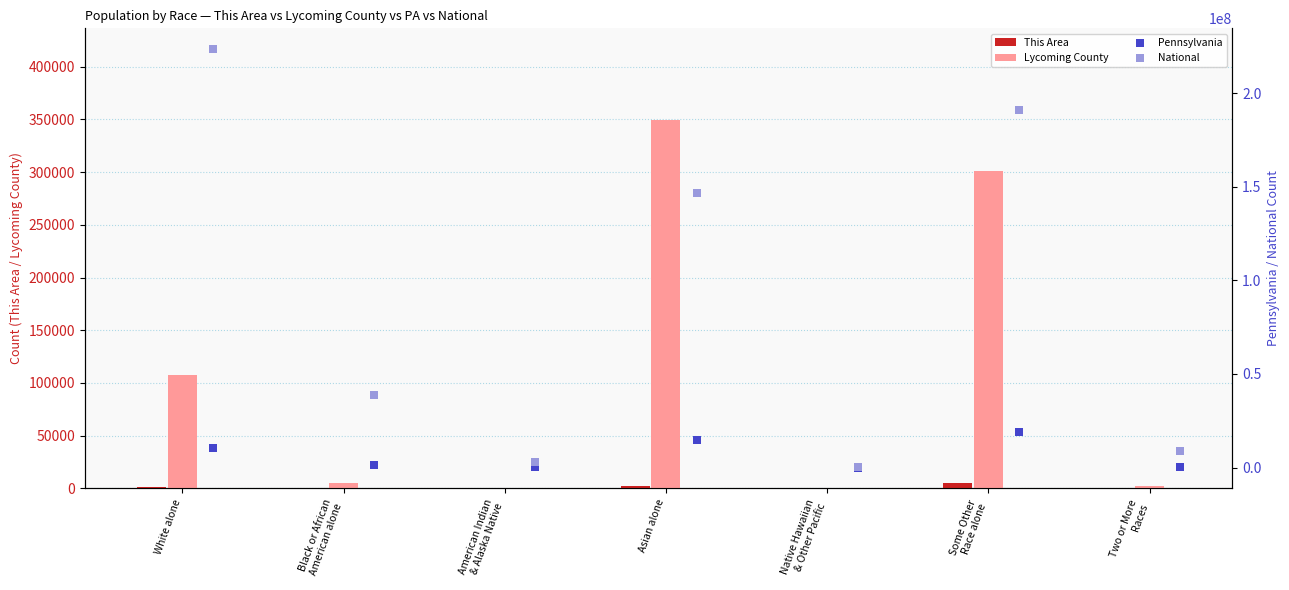

What are all the series names shown in the legend?

This Area, Lycoming County, Pennsylvania, National